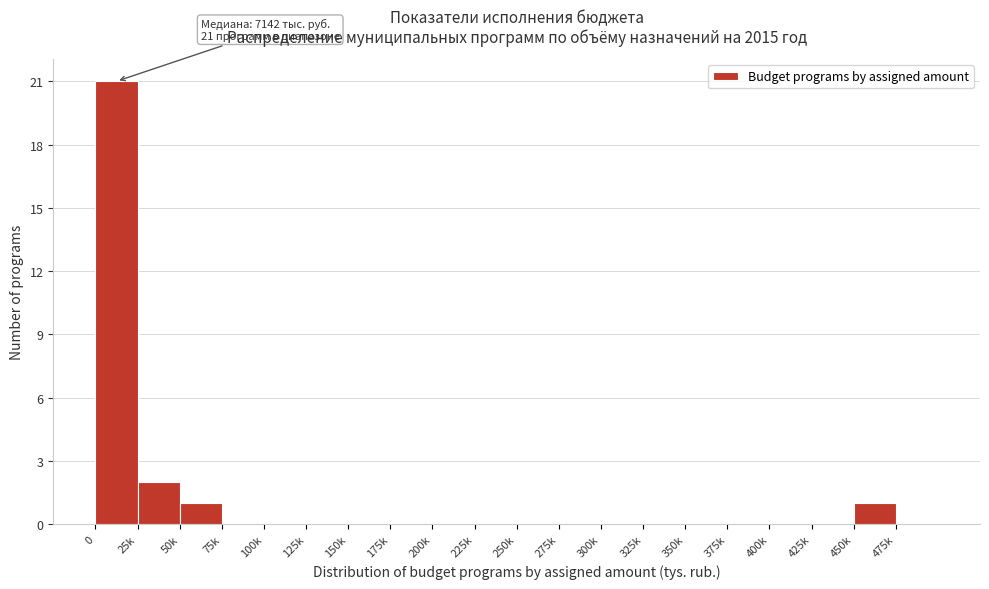

Reading left to right, extract all data points from this chart.

0=21	25k=2	50k=1	75k=0	100k=0	125k=0	150k=0	175k=0	200k=0	225k=0	250k=0	275k=0	300k=0	325k=0	350k=0	375k=0	400k=0	425k=0	450k=1	475k=0